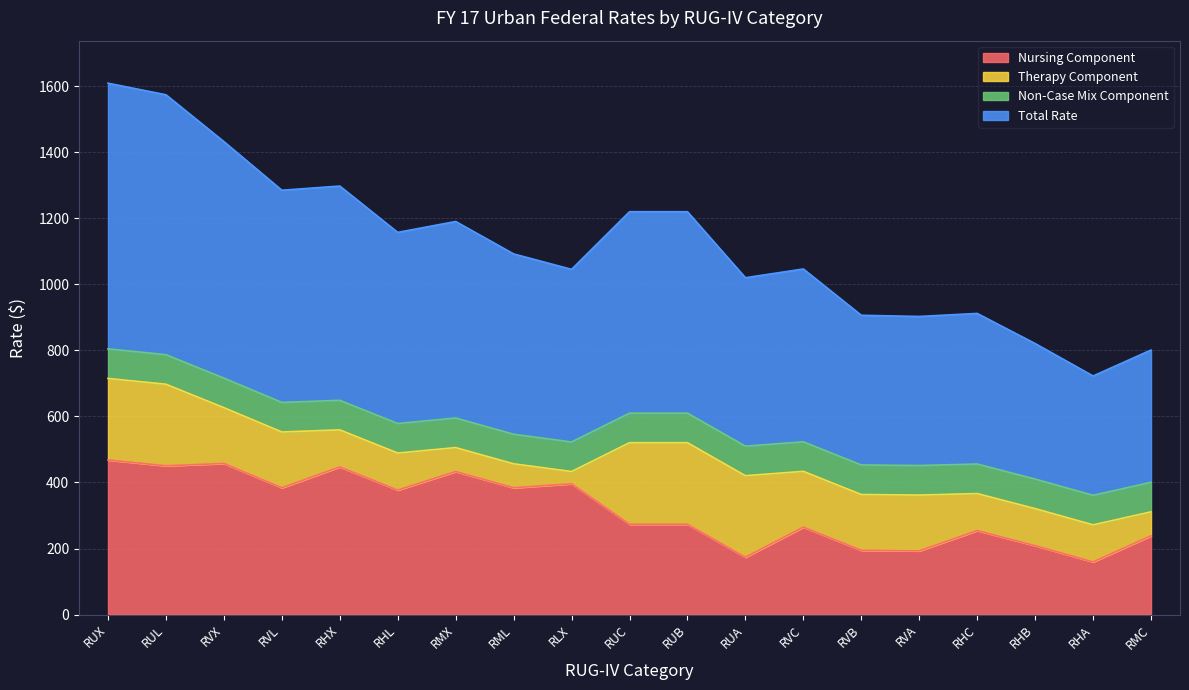

True or false: Total Rate and Nursing Component intersect in this chart.

False